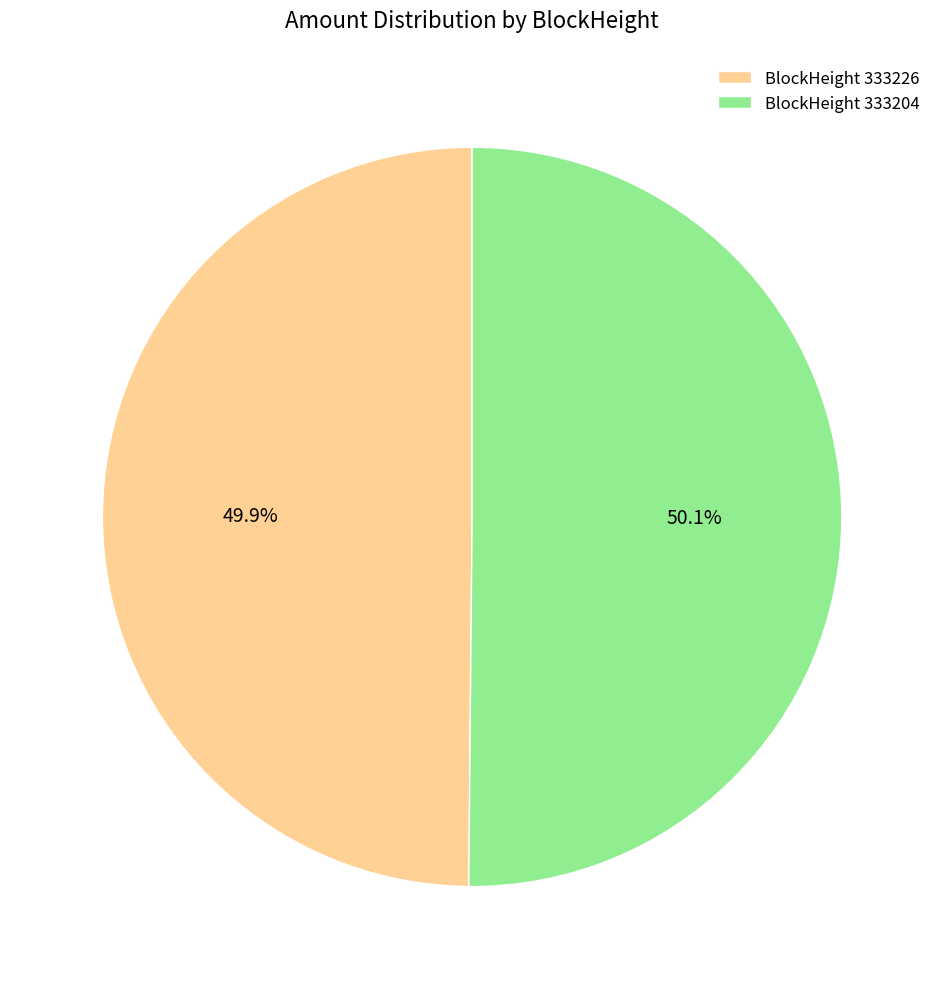

How much of the chart is everything except BlockHeight 333226?

50.1%